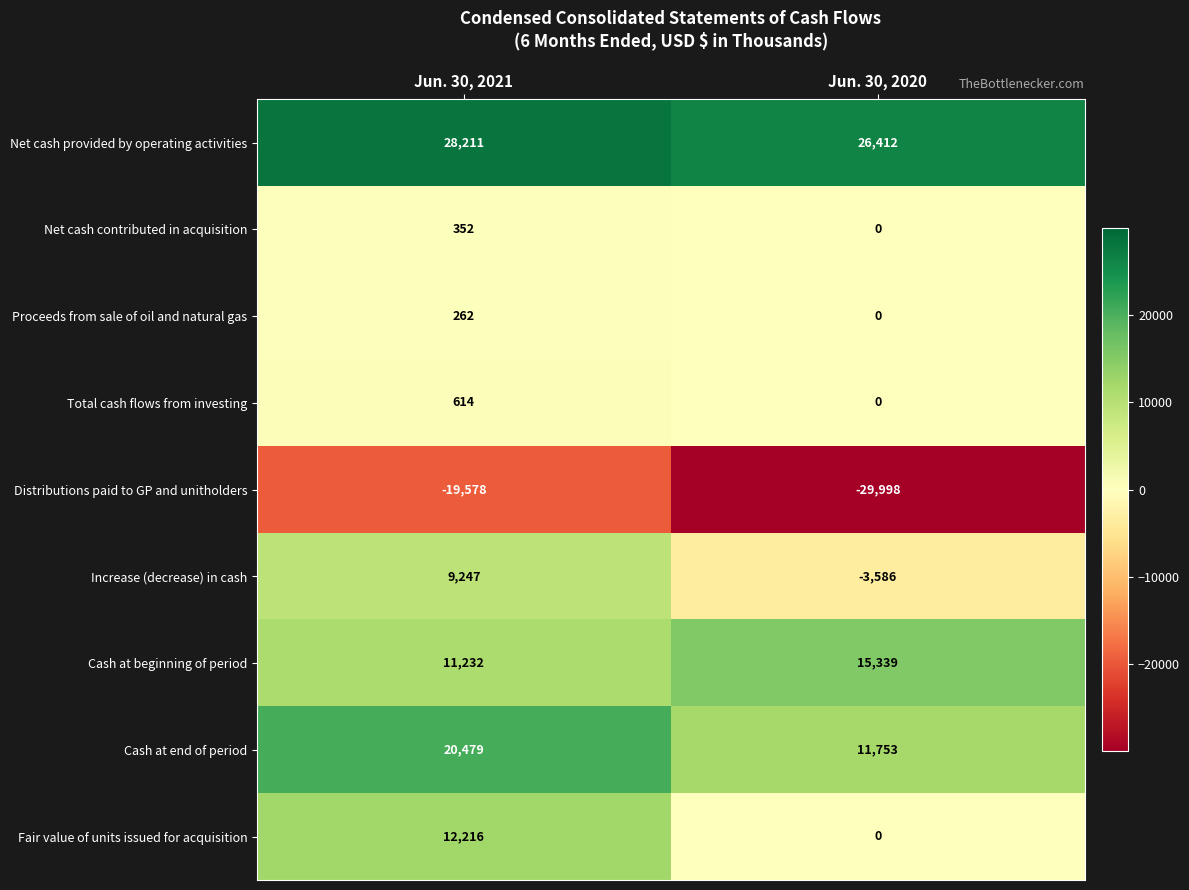

What is the average value of the Fair value of units issued for acquisition series?

6108